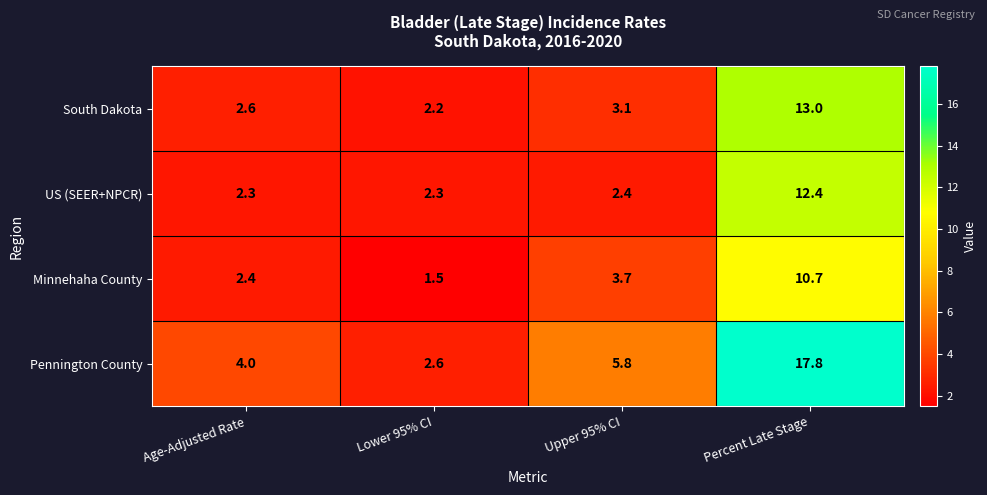

Reading left to right, extract all data points from this chart.

South Dakota: Age-Adjusted Rate=2.6	Lower 95% CI=2.2	Upper 95% CI=3.1	Percent Late Stage=13.0
US (SEER+NPCR): Age-Adjusted Rate=2.3	Lower 95% CI=2.3	Upper 95% CI=2.4	Percent Late Stage=12.4
Minnehaha County: Age-Adjusted Rate=2.4	Lower 95% CI=1.5	Upper 95% CI=3.7	Percent Late Stage=10.7
Pennington County: Age-Adjusted Rate=4.0	Lower 95% CI=2.6	Upper 95% CI=5.8	Percent Late Stage=17.8